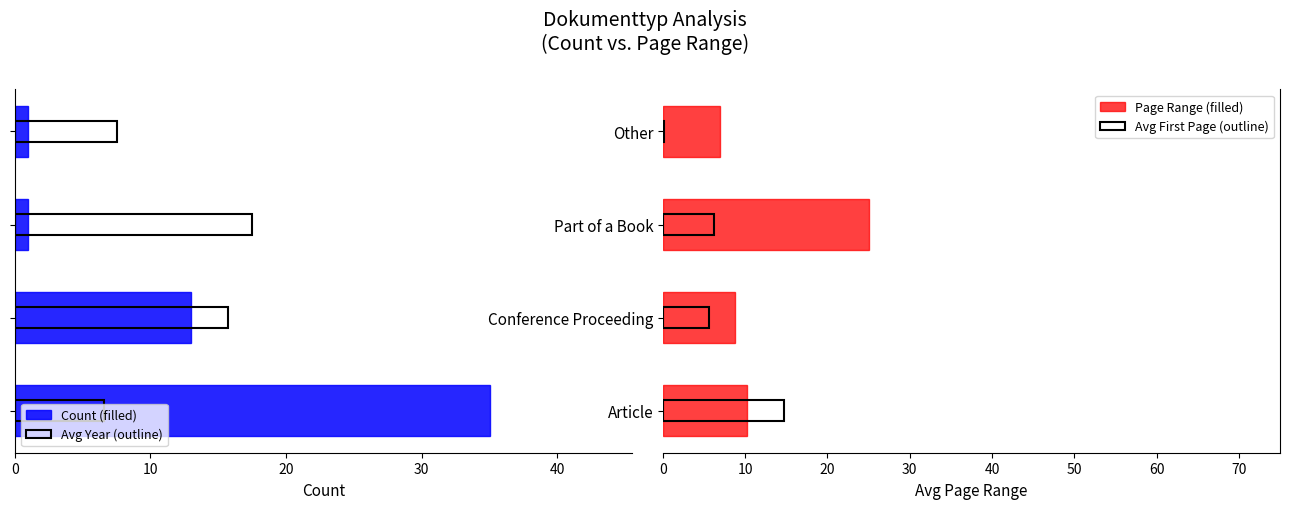

At how many categories does at least one series exceed 0?

4